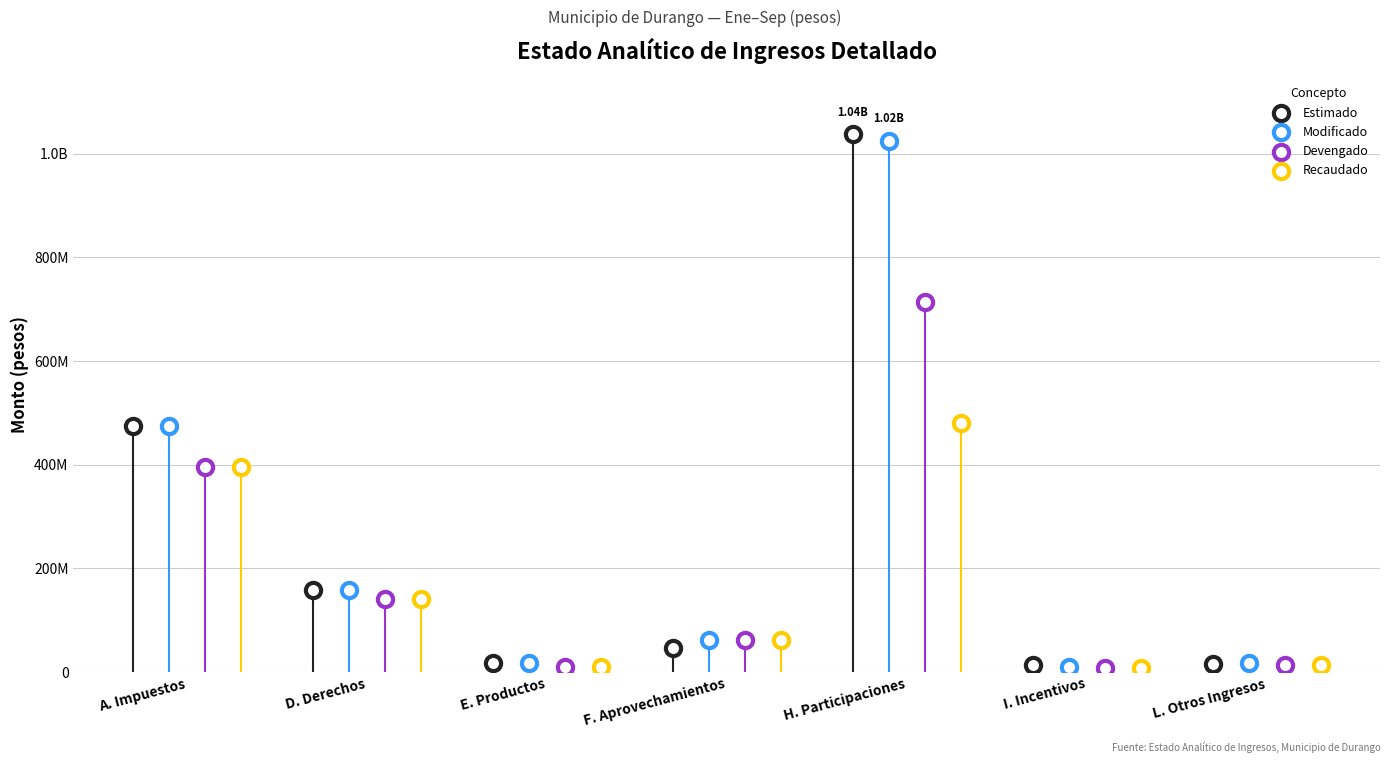

Which series has the widest spread of Y values?

Estimado